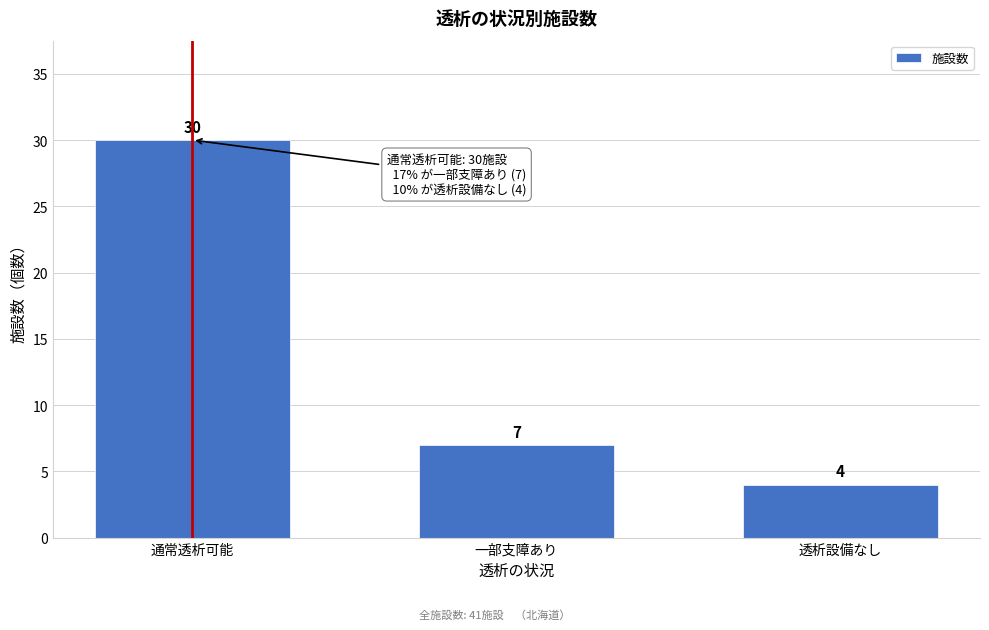

Reading left to right, what are all the values shown in this chart?

通常透析可能=30	一部支障あり=7	透析設備なし=4